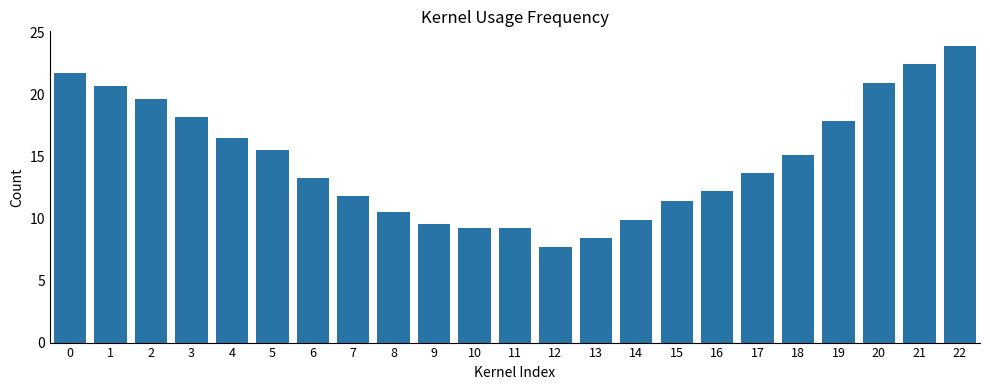

What is the change in value from 2 to 4?

-3.1